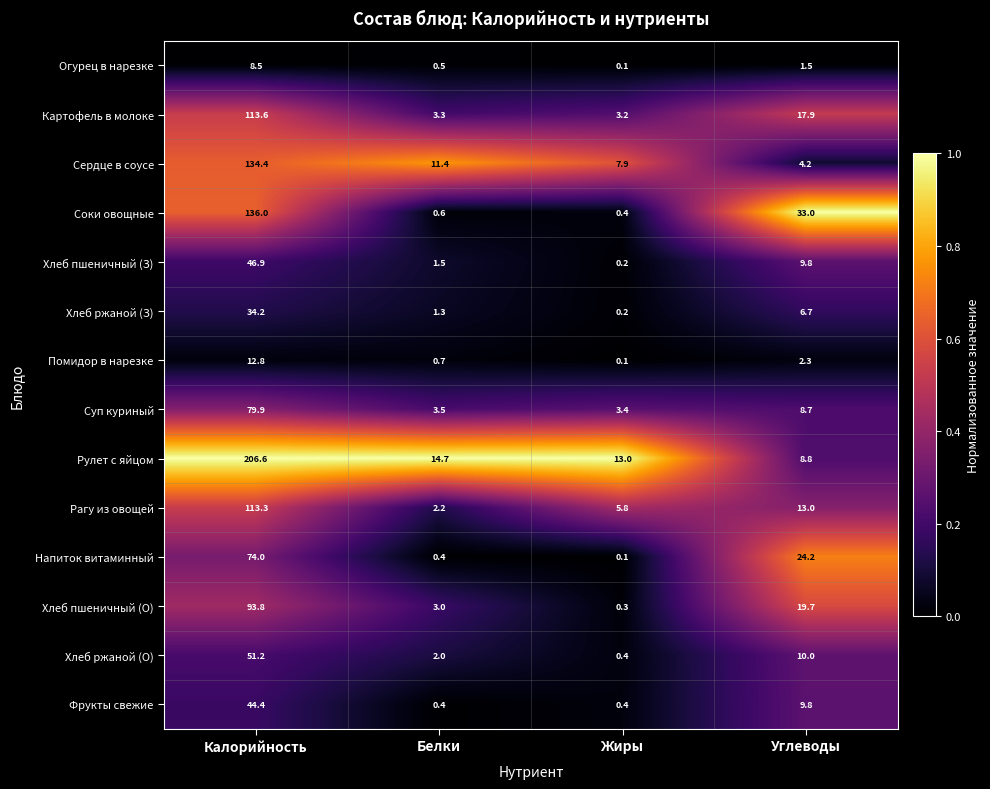

Where does the Хлеб ржаной (О) series first go above 10?

Калорийность